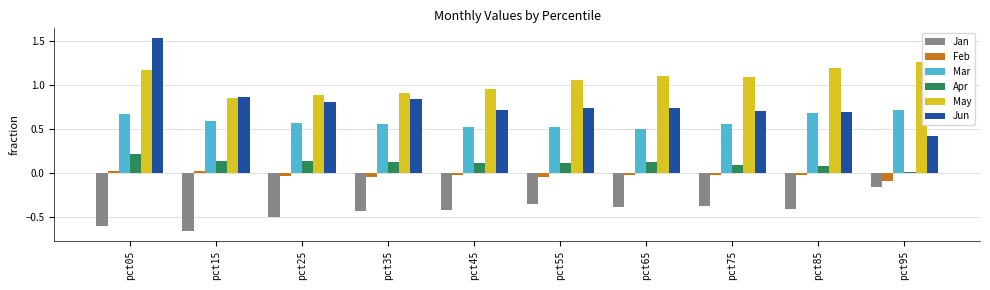

At how many categories does at least one series exceed 0?

10